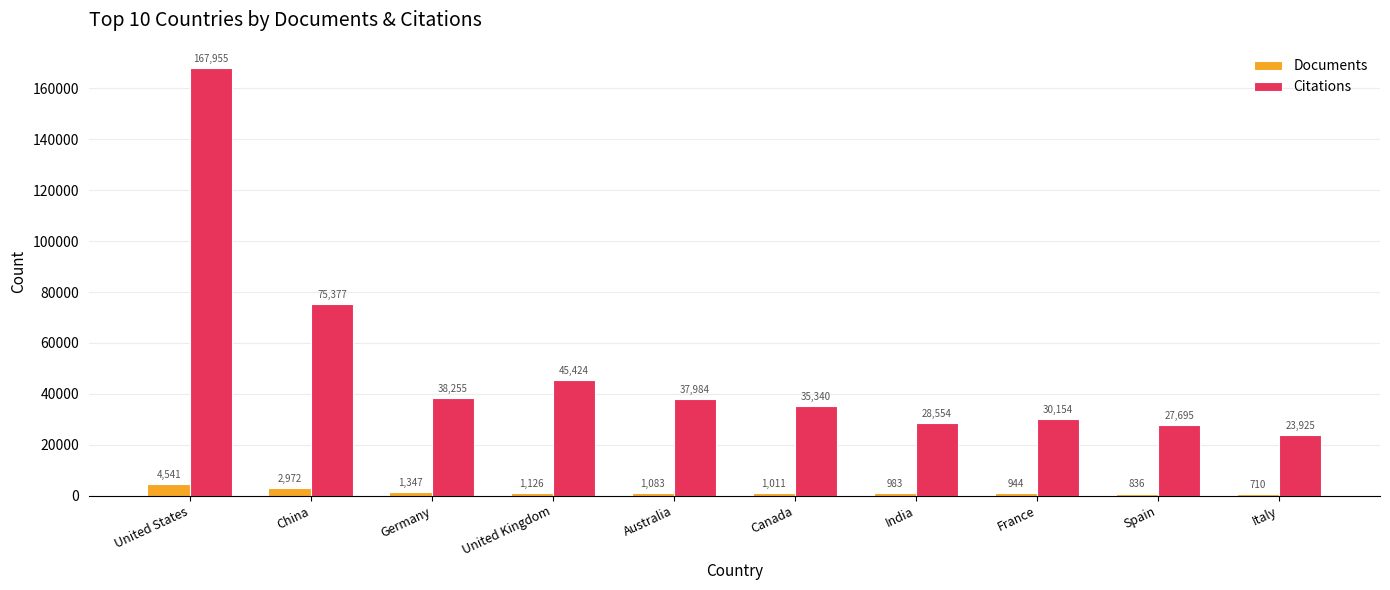

What is the value of the Documents bar at the 3rd from the left?

1347